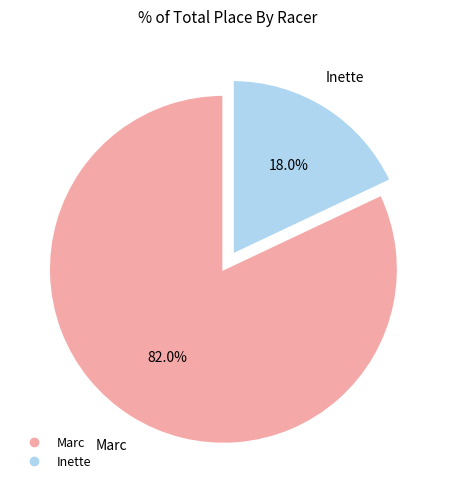

To the nearest percent, what is the combined percentage of Inette and Marc?

100%